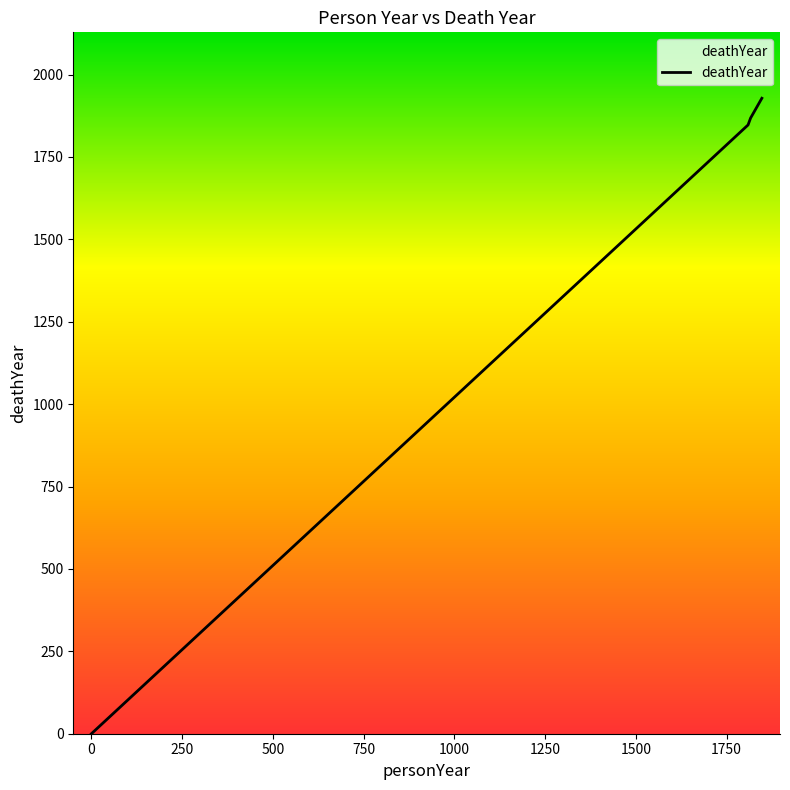

True or false: there are more than 2 points higher than both neighbors.

False